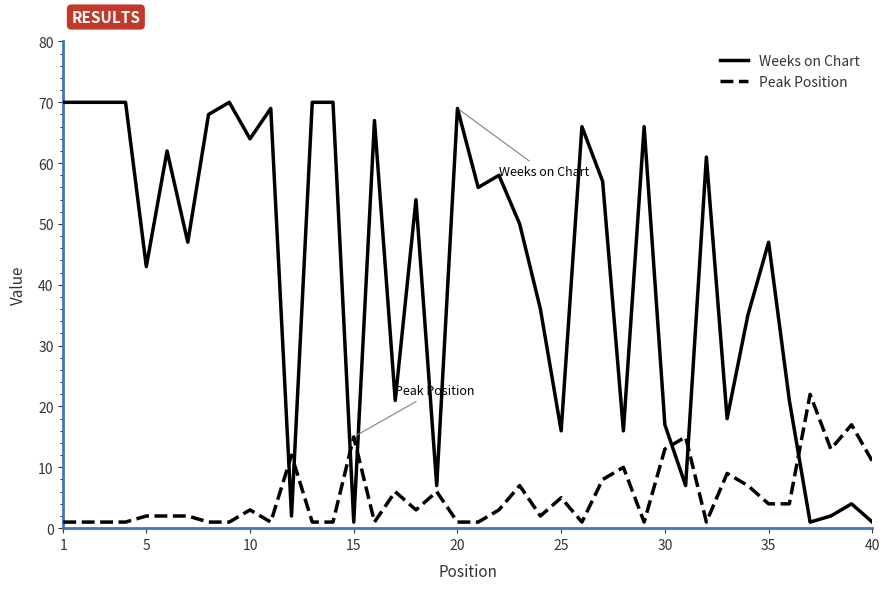

In Weeks on Chart, how many points are lower than both neighbors (excluding endpoints)?

13